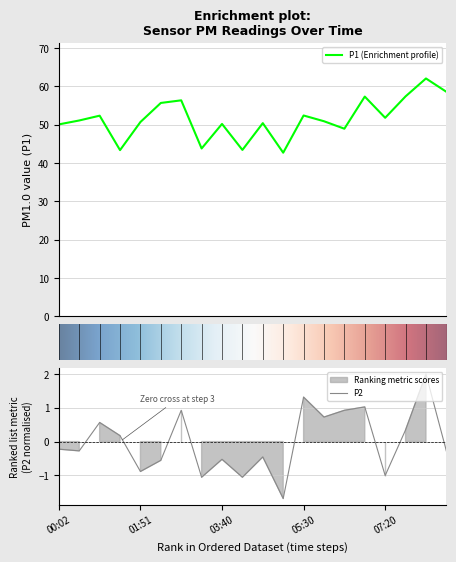

How many values in the P1 series exceed 51?

10